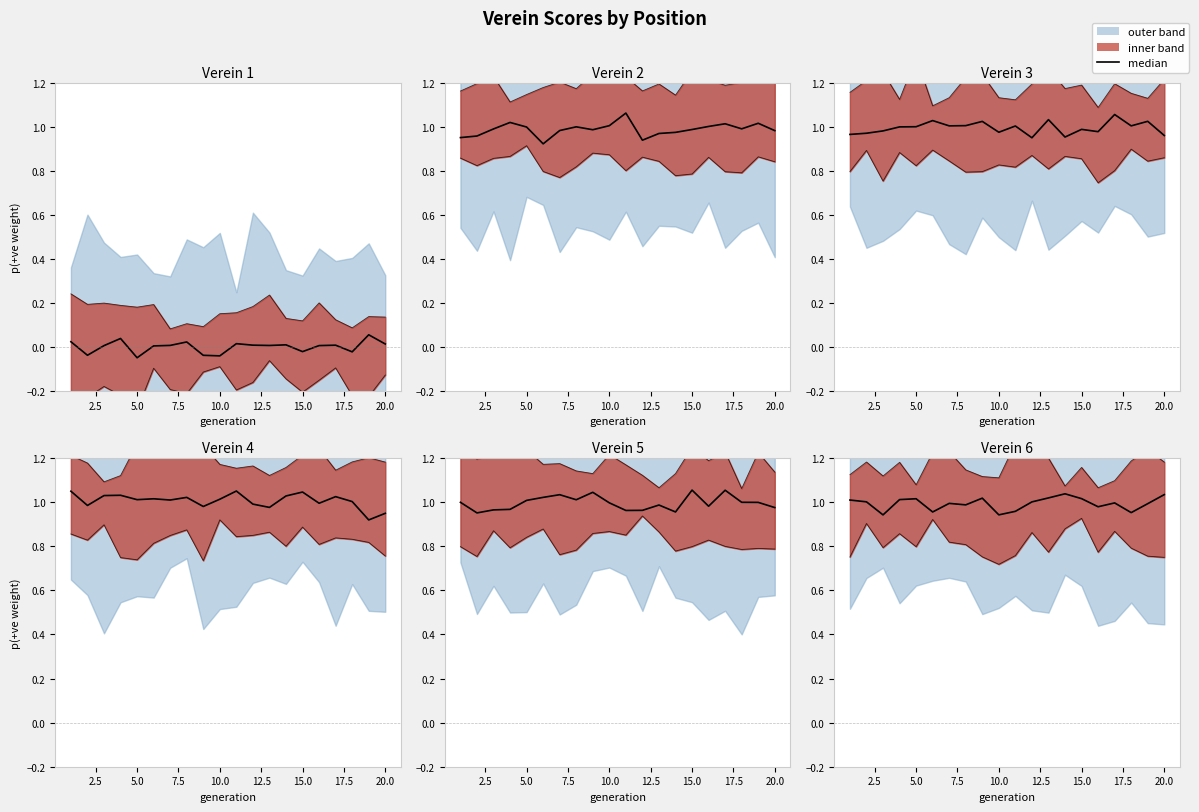

Rank the series by their maximum value, from highest to lowest.

Verein 2, Verein 3, Verein 4, Verein 5, Verein 6, Verein 1